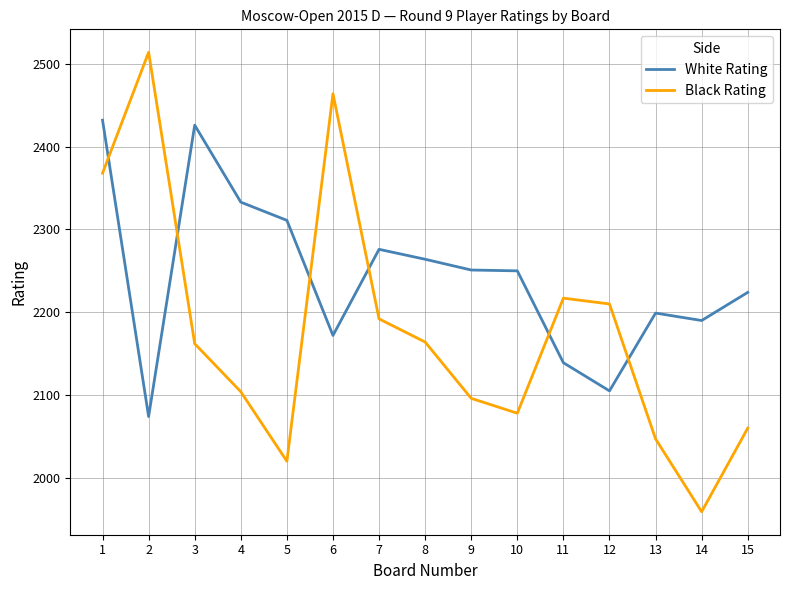

What is the sum of the Black Rating values at 5 and 3?

4182